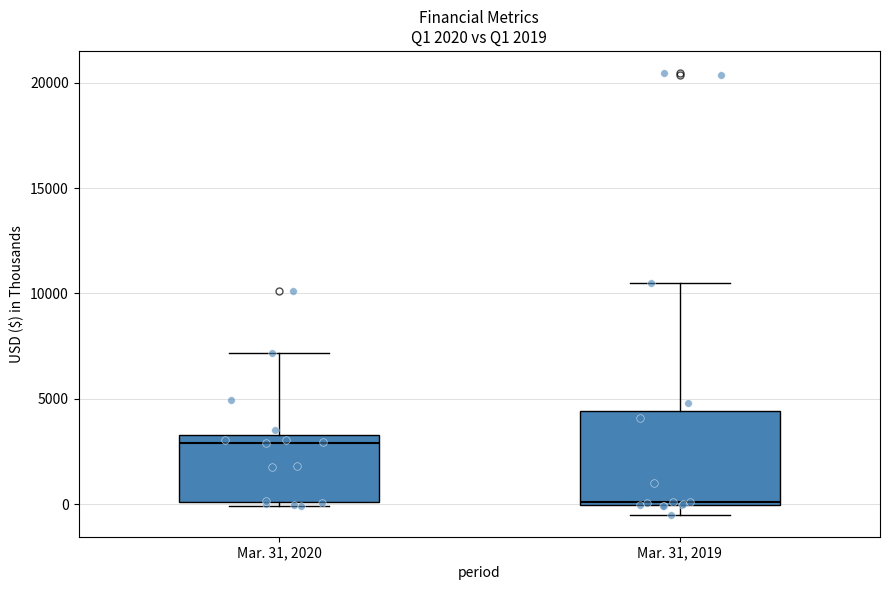

Which box has the highest median line?

Mar. 31, 2020